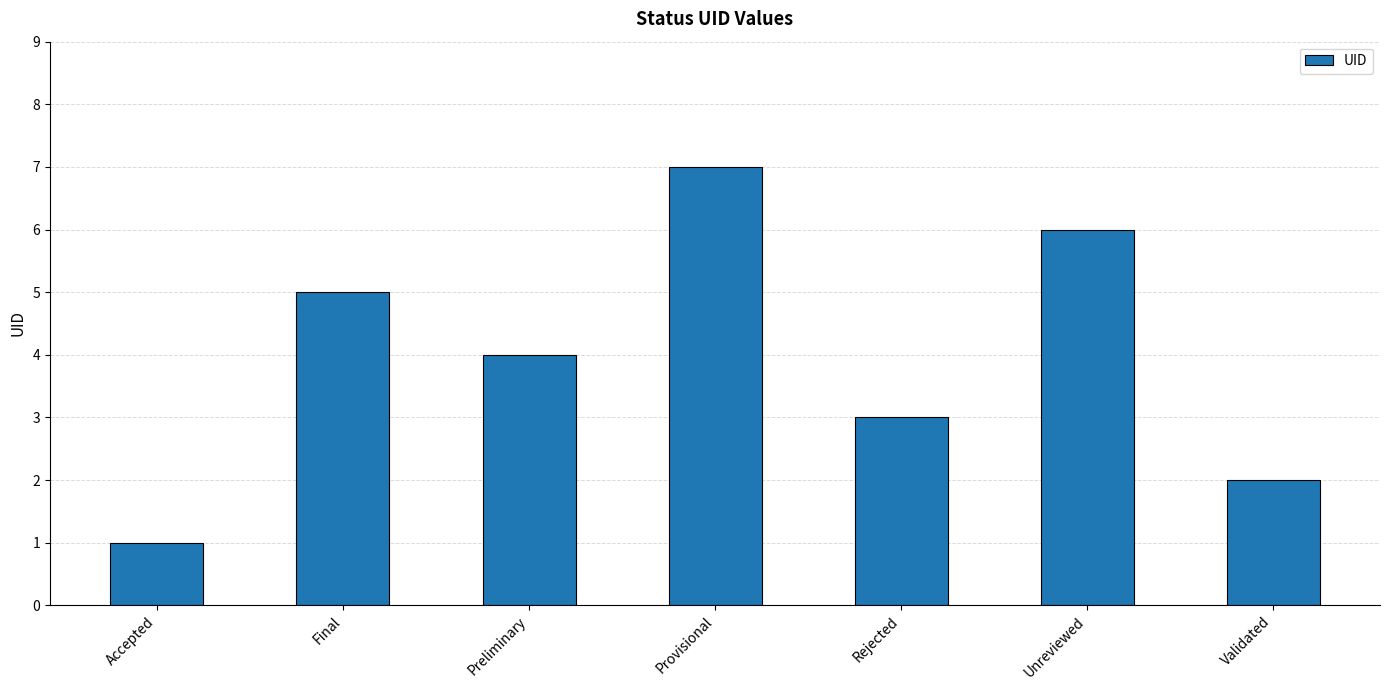

What is the change in value from Unreviewed to Validated?

-4